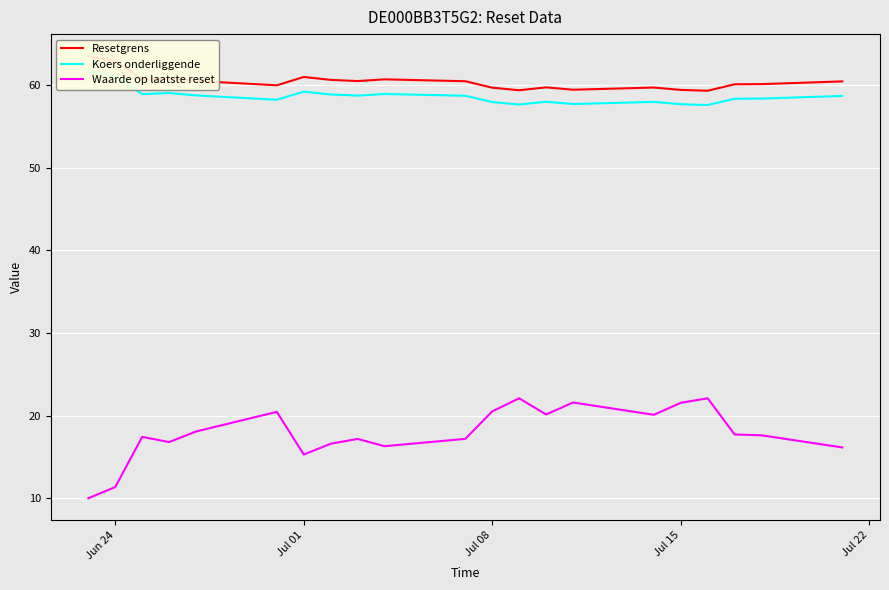

Which series has the largest total across all categories?

Resetgrens